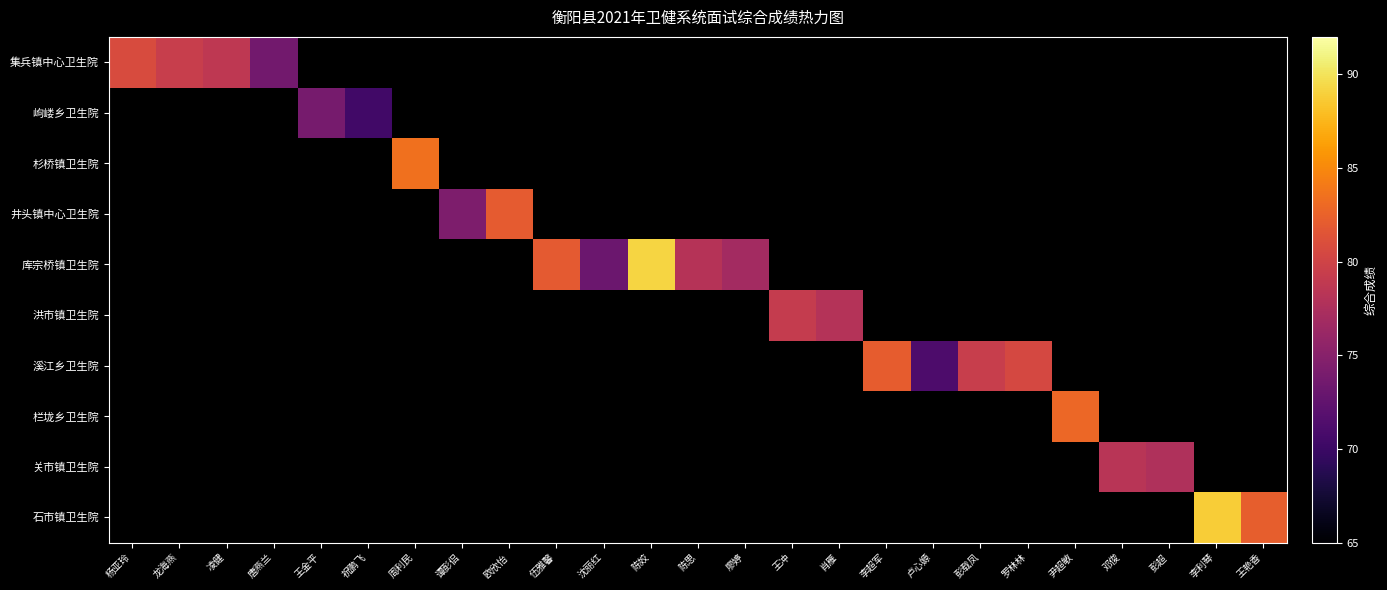

Which label corresponds to the largest value in the chart?

陈姣